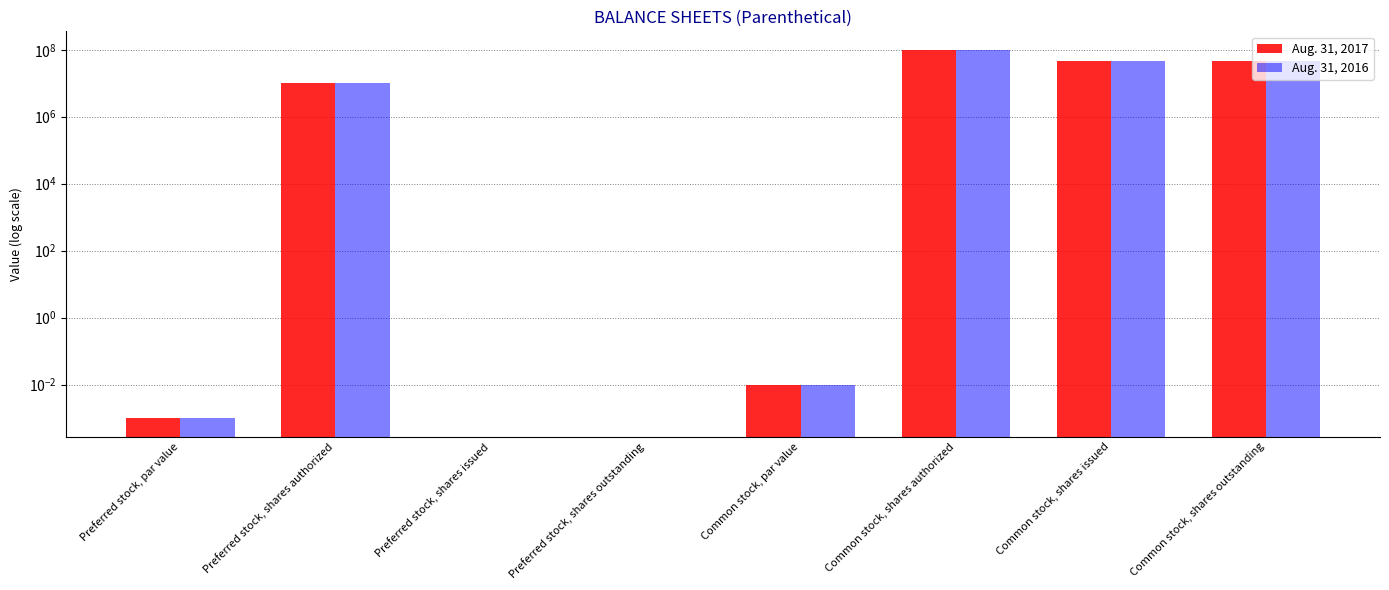

What position from the right is Preferred stock, shares authorized?

7